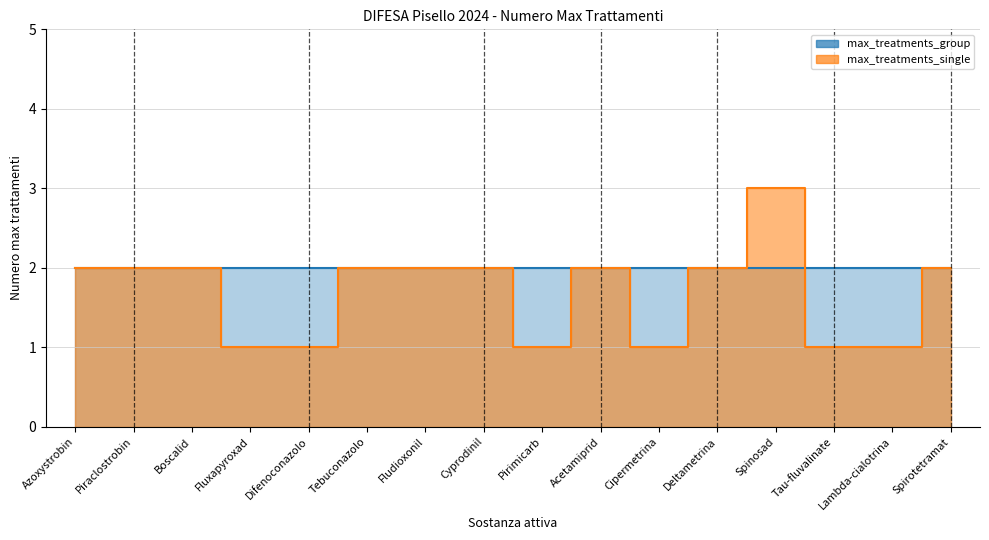

List the labels in order of value, largest first.

Spinosad, Azoxystrobin, Piraclostrobin, Boscalid, Tebuconazolo, Fludioxonil, Cyprodinil, Acetamiprid, Deltametrina, Spirotetramat, Fluxapyroxad, Difenoconazolo, Pirimicarb, Cipermetrina, Tau-fluvalinate, Lambda-cialotrina